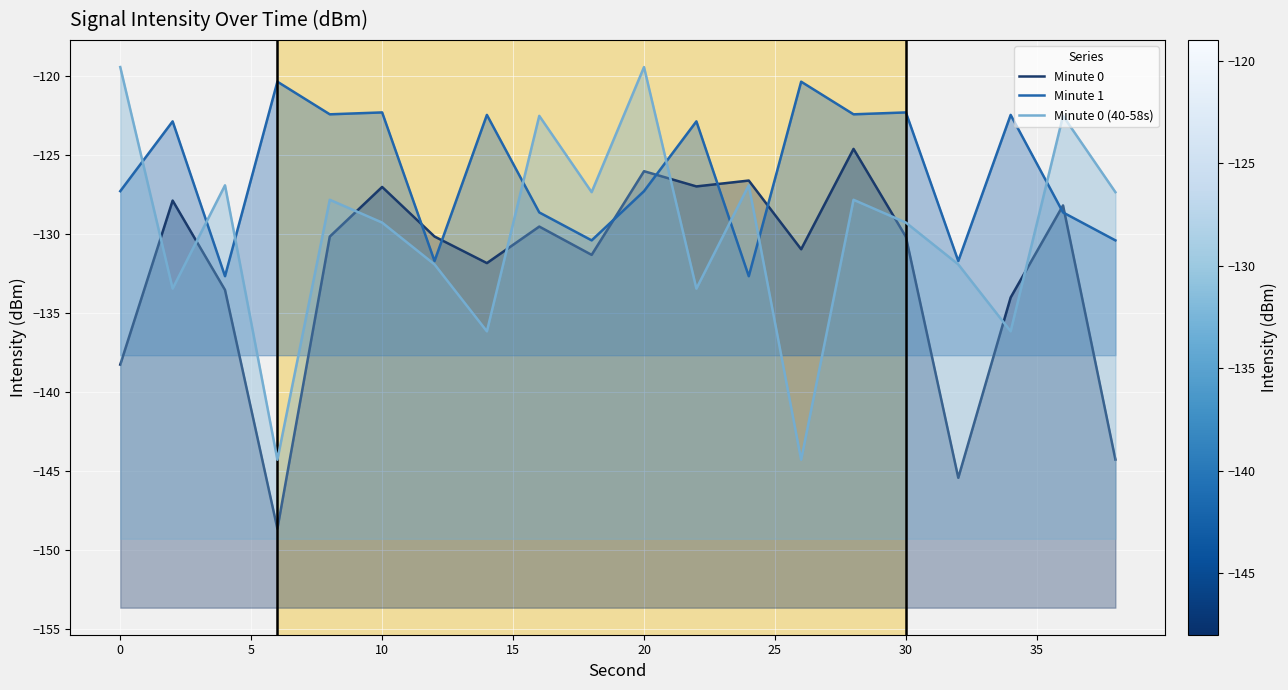

At how many categories does at least one series exceed -133?

20